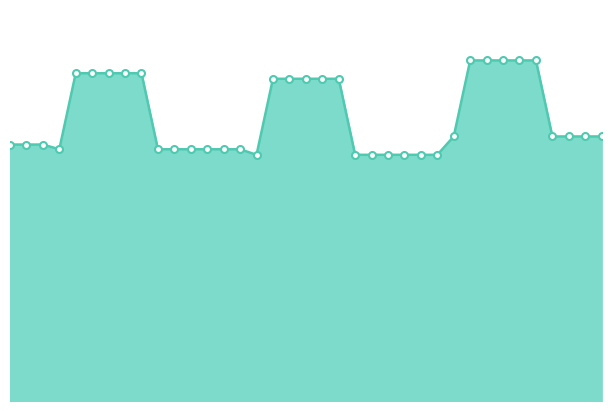

What is the greatest value displayed?

11.5